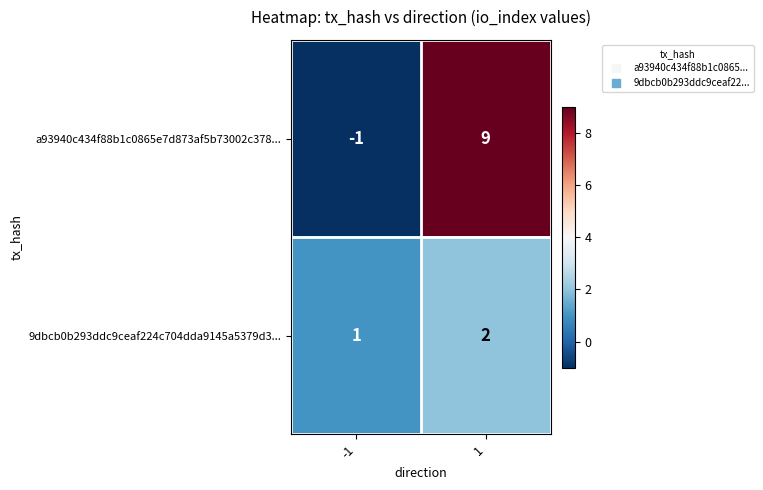

At how many categories does at least one series exceed 2?

1